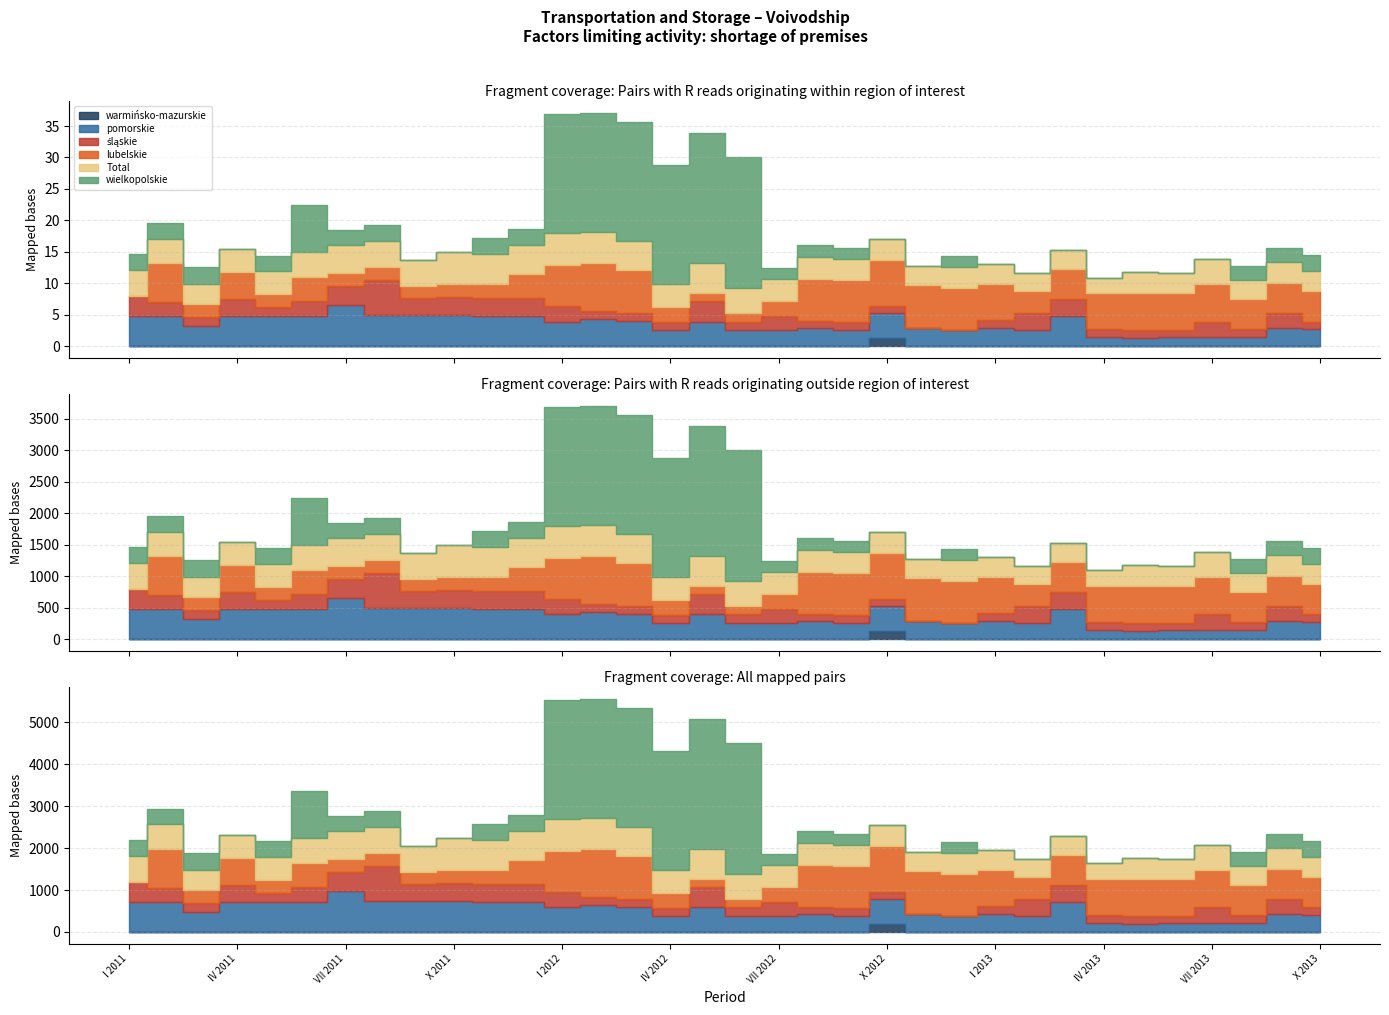

True or false: lubelskie has a value of 4.8 at X 2013.

True